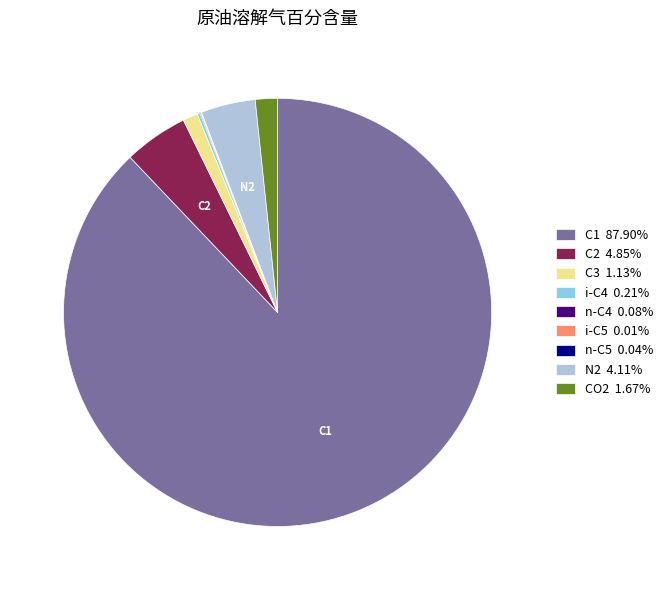

What is the ratio of the value at C1 87.90% to the value at C3 1.13%?

77.8